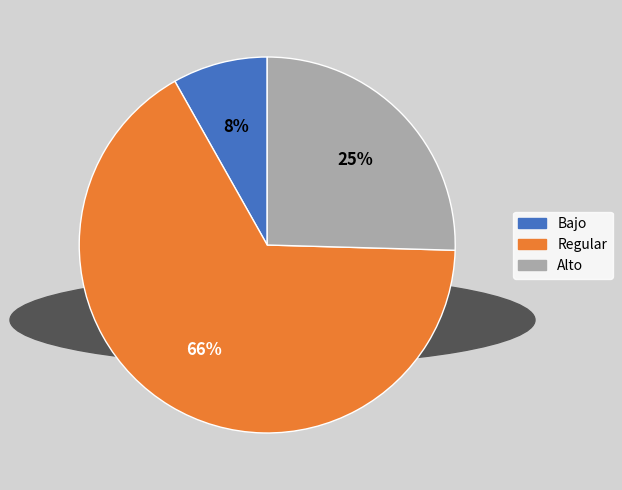

To the nearest percent, what is the average slice percentage?

33%